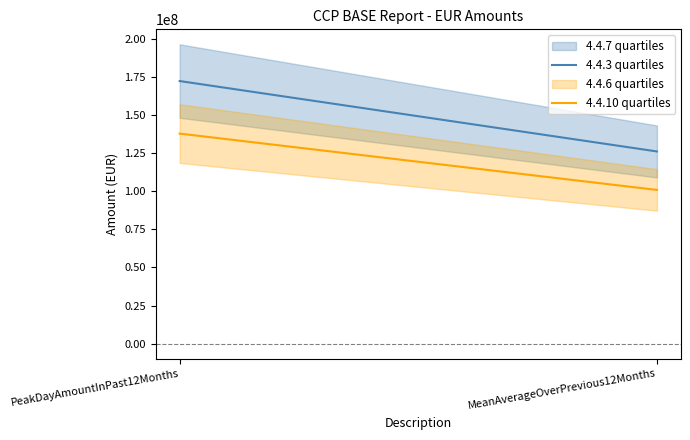

Reading left to right, list all the values displayed in this chart.

4.4.3 quartiles: PeakDayAmountInPast12Months=172183623.7	MeanAverageOverPrevious12Months=126044129.6
4.4.10 quartiles: PeakDayAmountInPast12Months=137746899.0	MeanAverageOverPrevious12Months=100835303.7